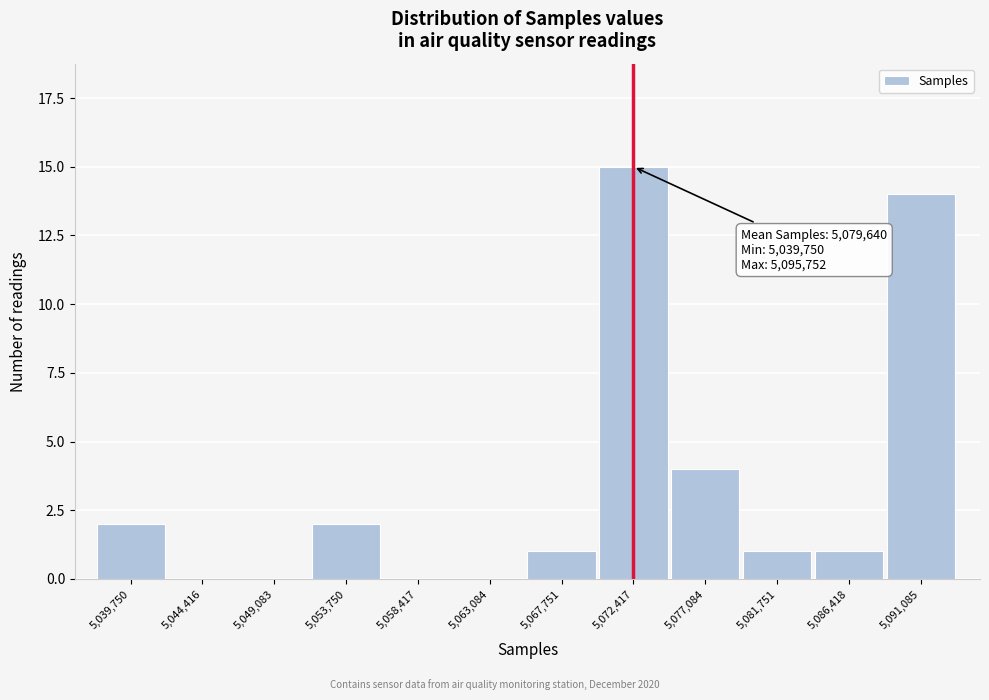

Reading right to left, what are all the values shown in this chart?

5,091,085=14	5,086,418=1	5,081,751=1	5,077,084=4	5,072,417=15	5,067,751=1	5,063,084=0	5,058,417=0	5,053,750=2	5,049,083=0	5,044,416=0	5,039,750=2